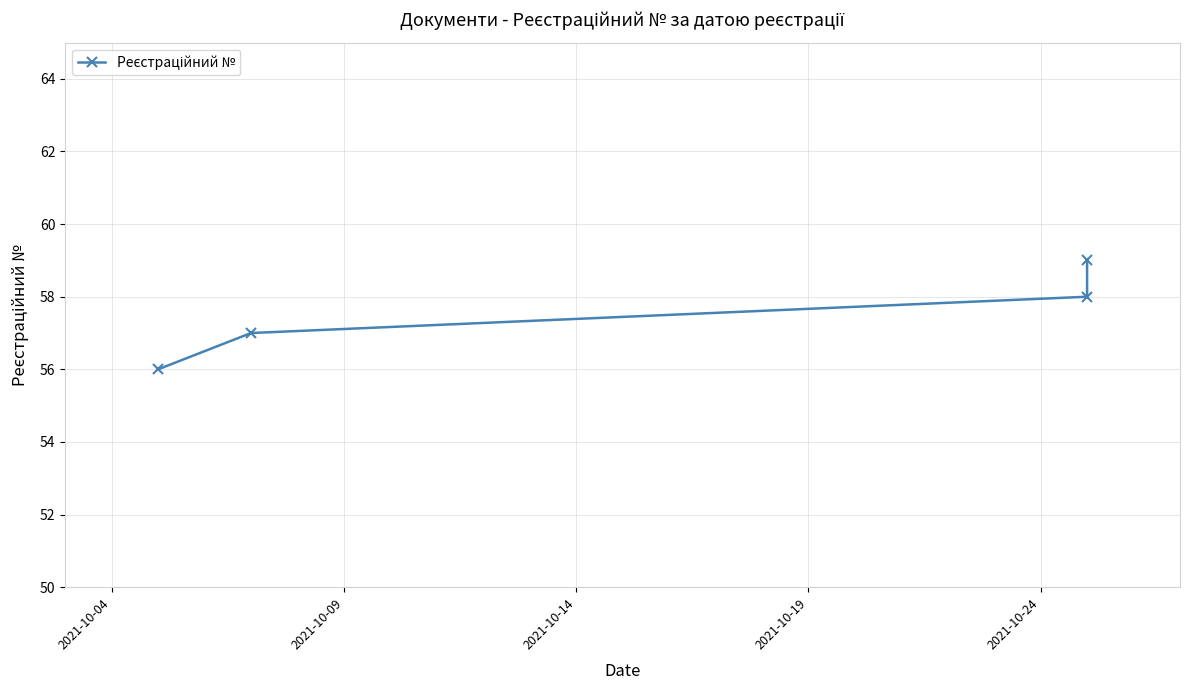

True or false: there are more than 1 points higher than both neighbors.

False